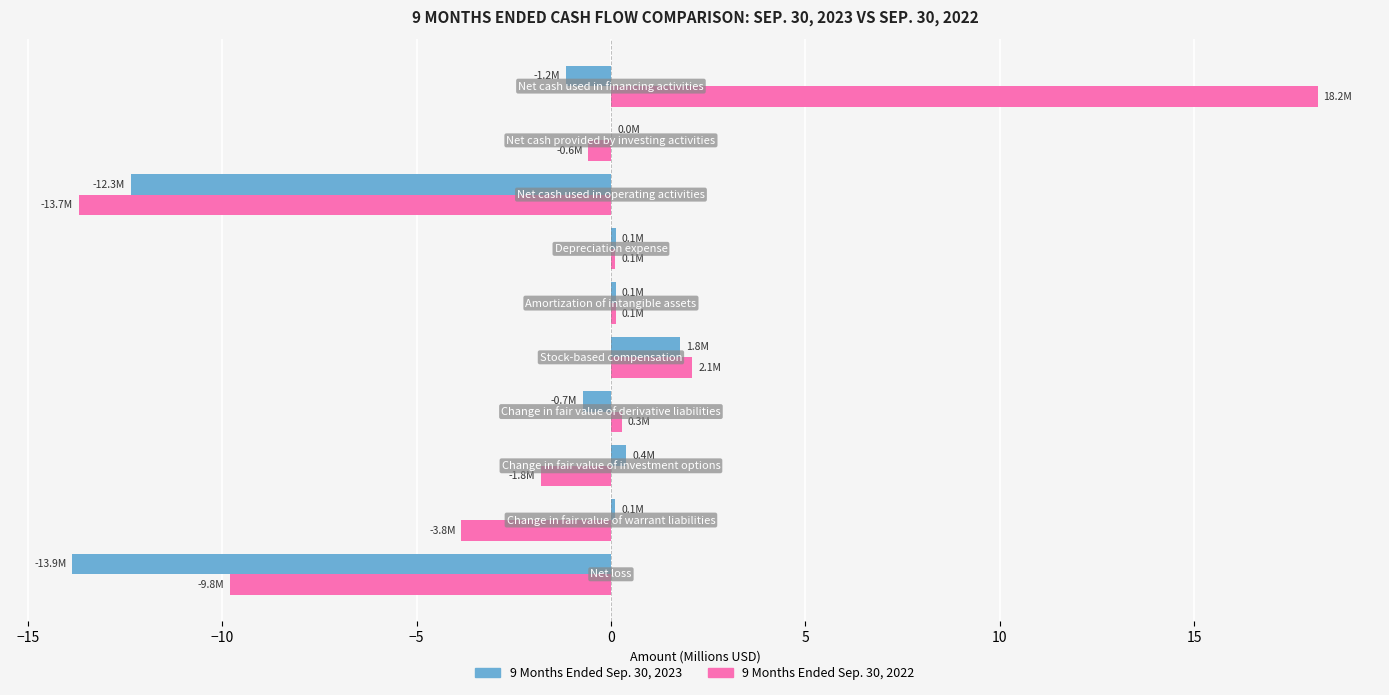

What is the maximum value for 9 Months Ended Sep. 30, 2022?

18.2